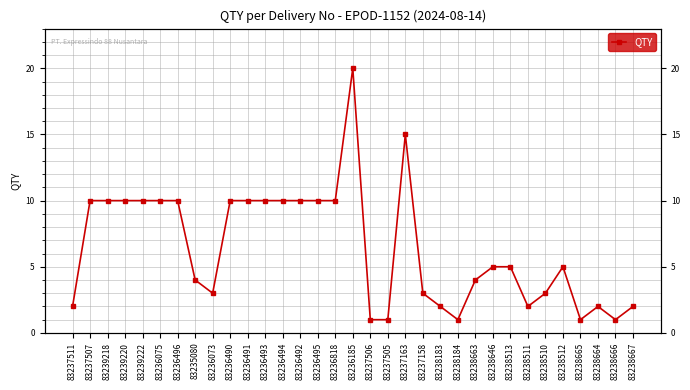

Does the chart have visible grid lines?

Yes